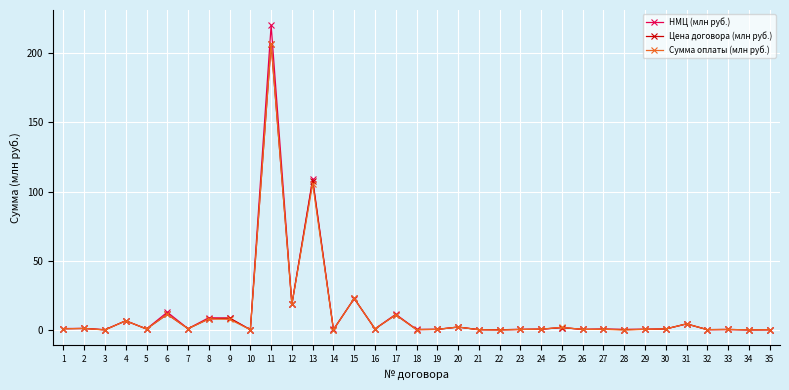

At how many categories does at least one series exceed 70?

2